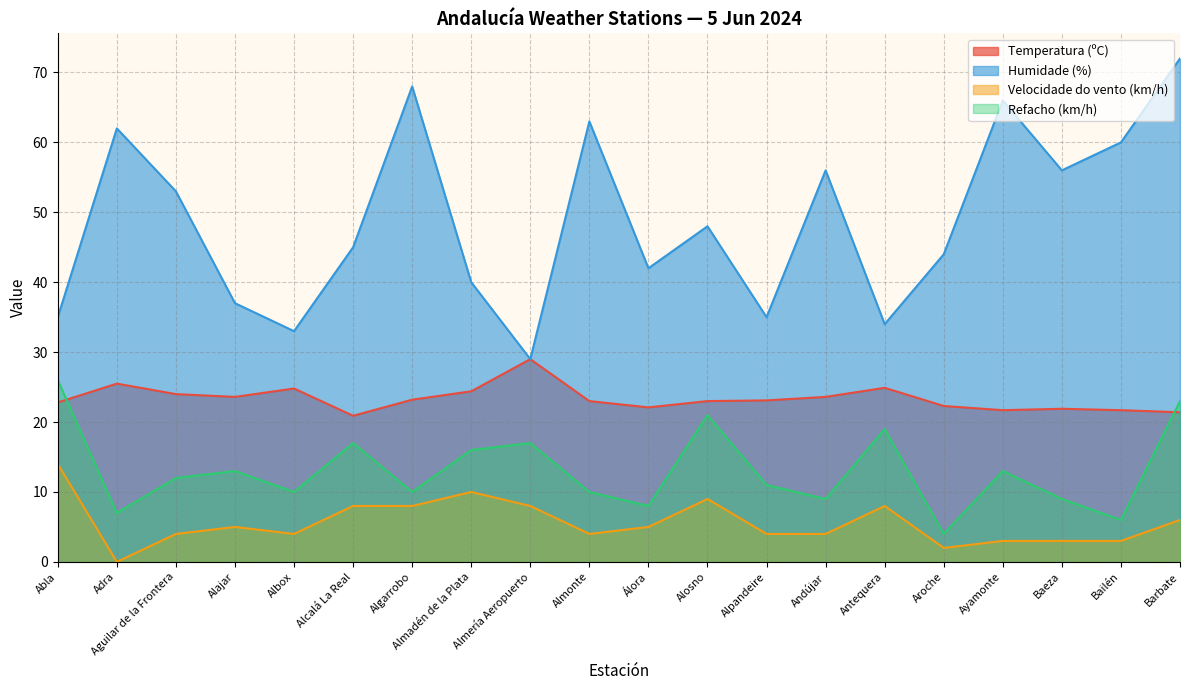

The value of Velocidade do vento (km/h) at Barbate is 6.0. True or false?

True